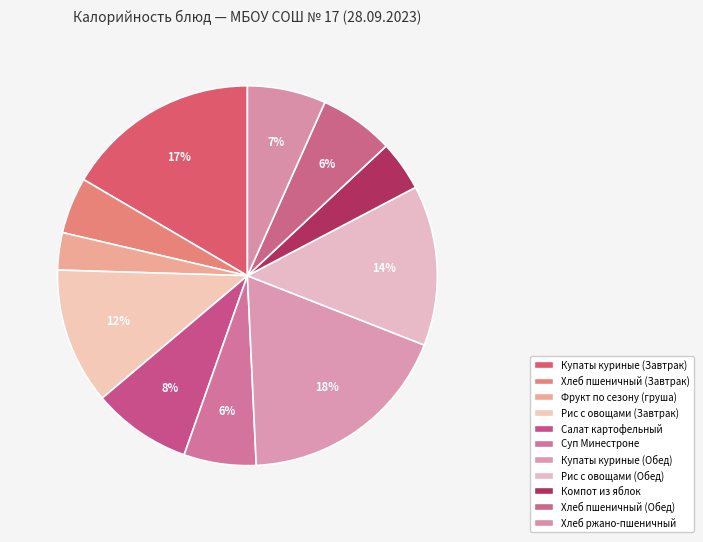

To the nearest percent, what is the average slice percentage?

9%